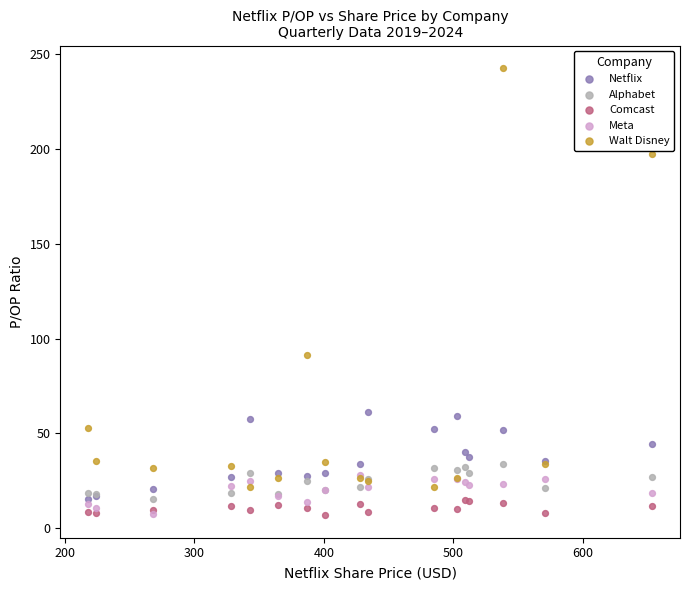

What are all the series names shown in the legend?

Netflix, Alphabet, Comcast, Meta, Walt Disney